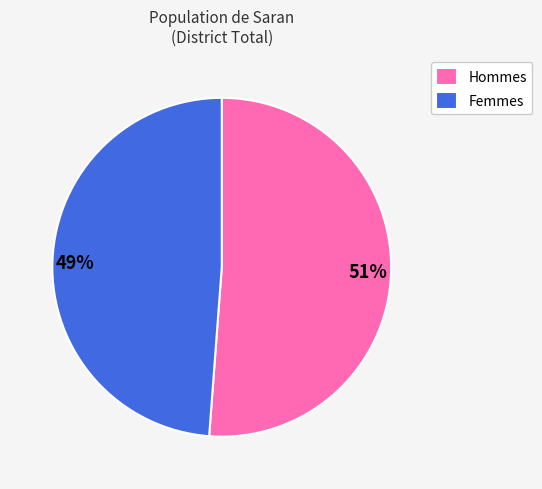

Do Hommes and Femmes together represent more than half of the pie?

Yes